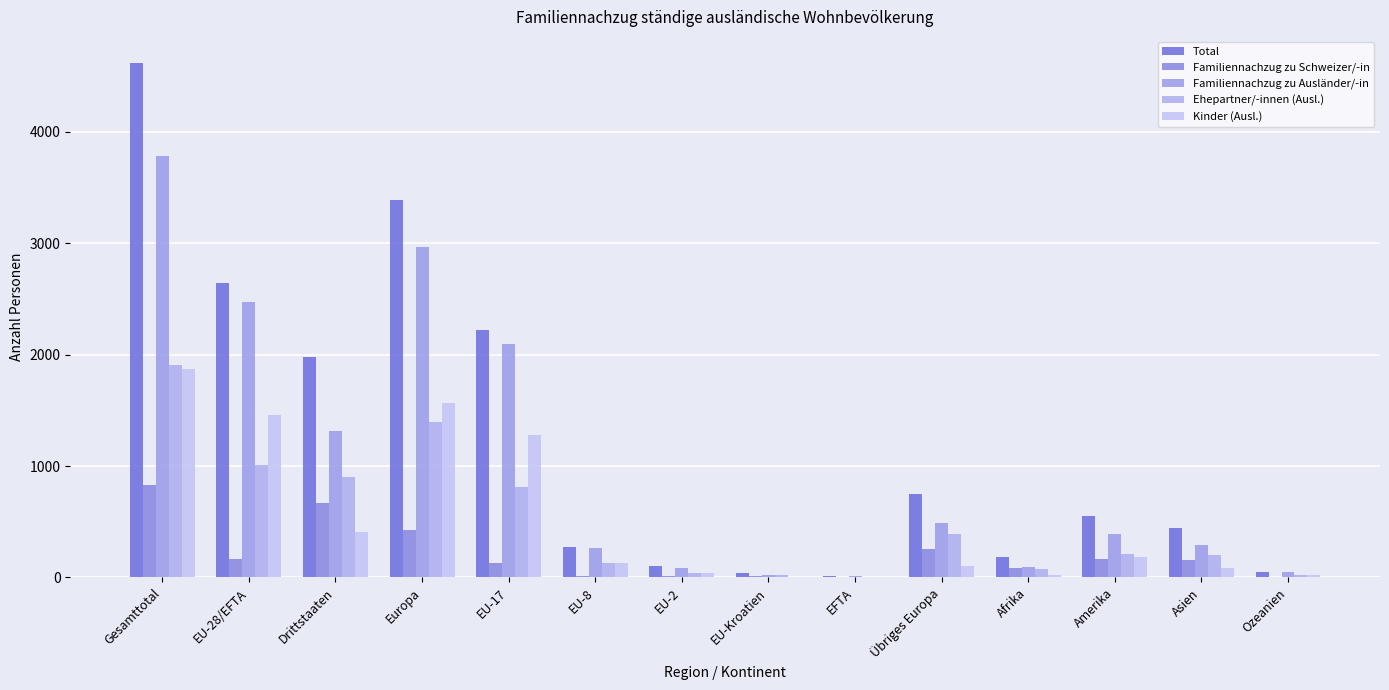

Are the bars horizontal?

No